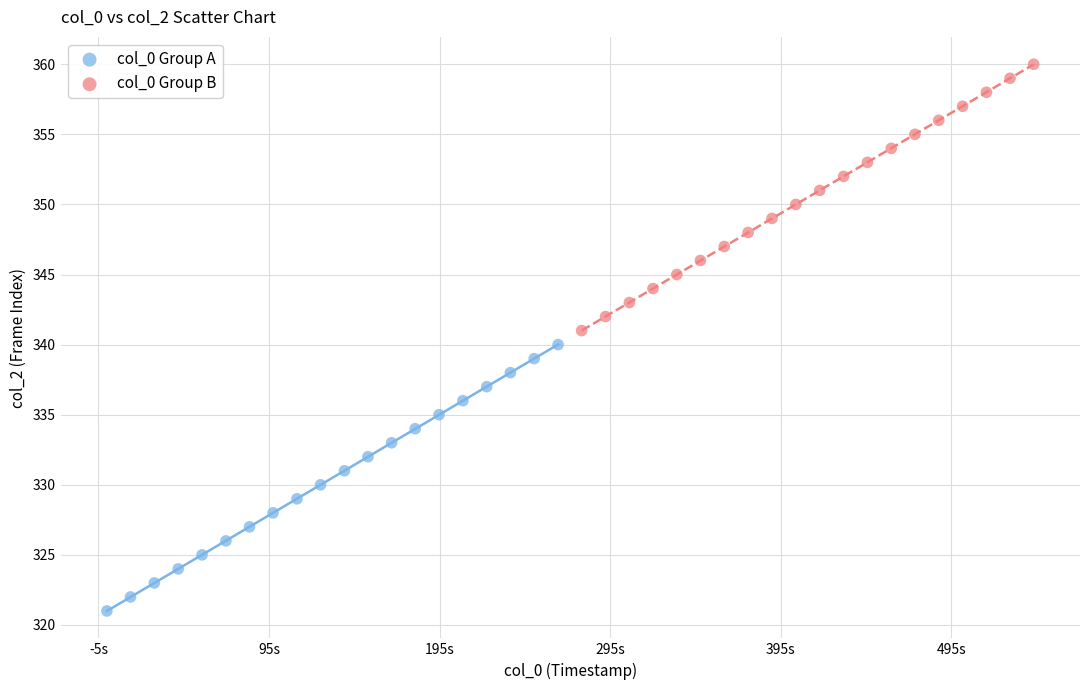

Which series reaches the maximum Y coordinate?

col_0 Group B